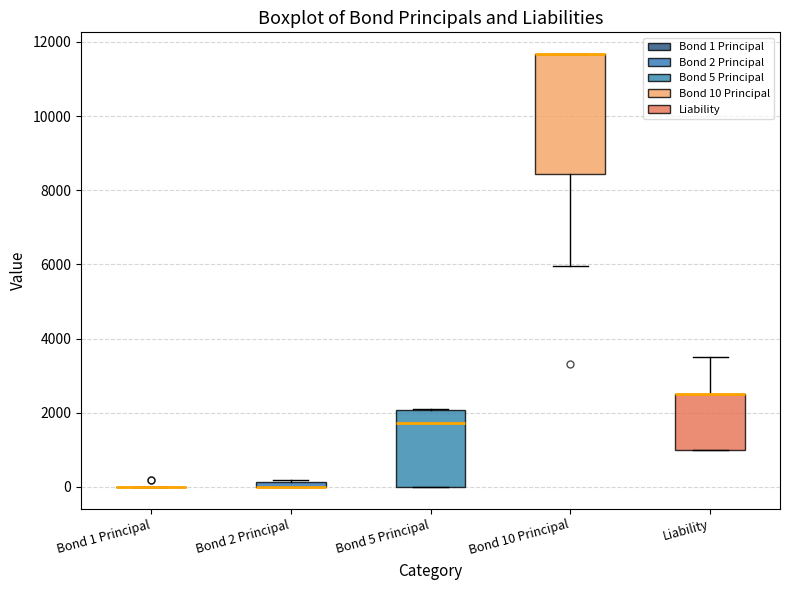

Comparing the boxes themselves (not the whiskers), which one is the tallest?

Bond 10 Principal